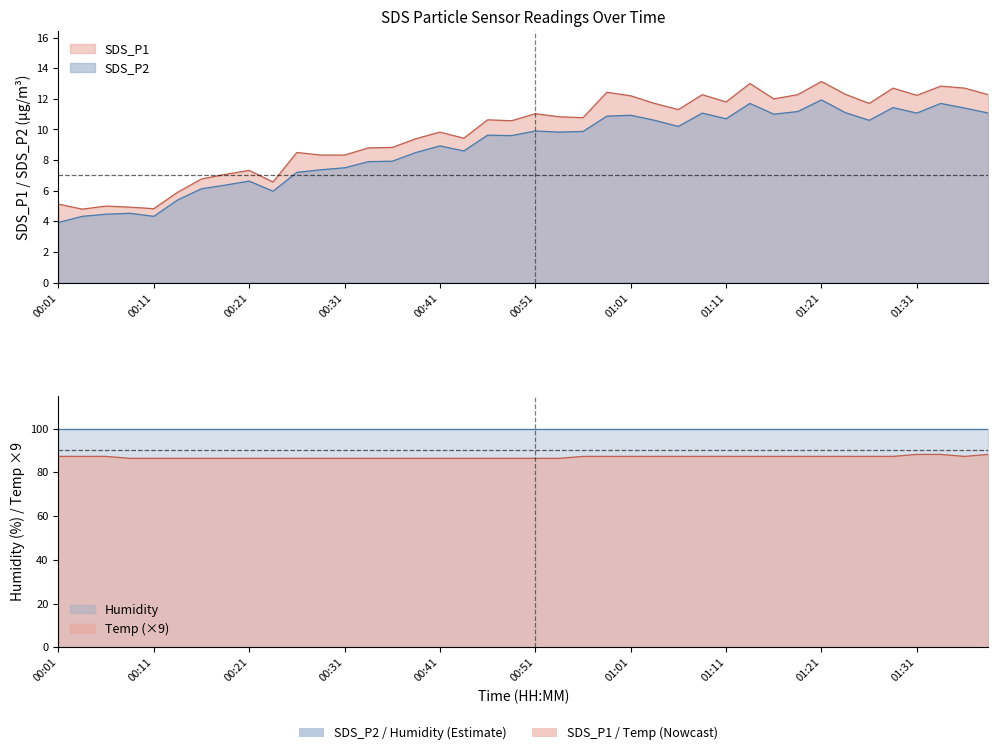

Does the chart display data point markers on the line(s)?

No